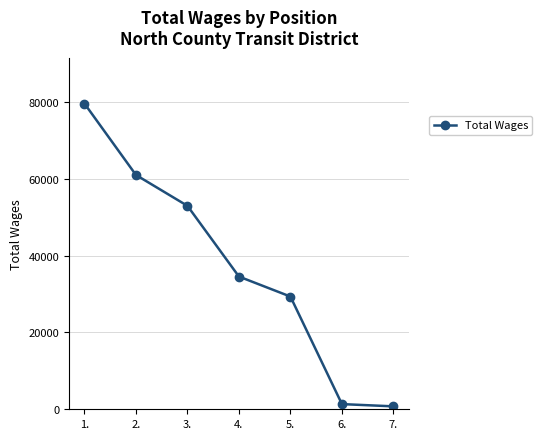

Is it true that the value at 6. is 1348?

True